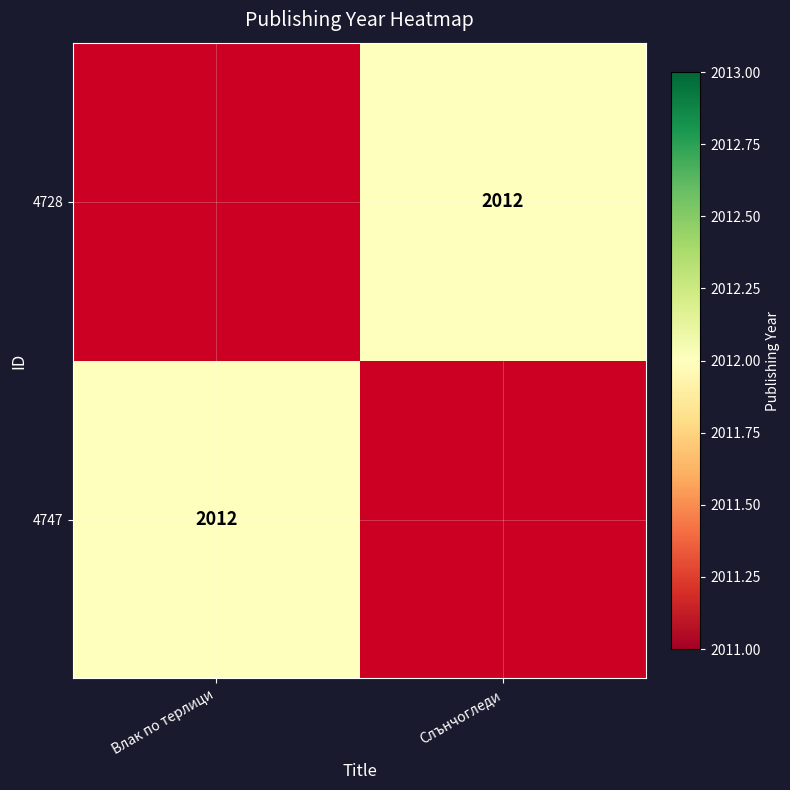

Is it true that 4728 equals 2729 at Слънчогледи?

False